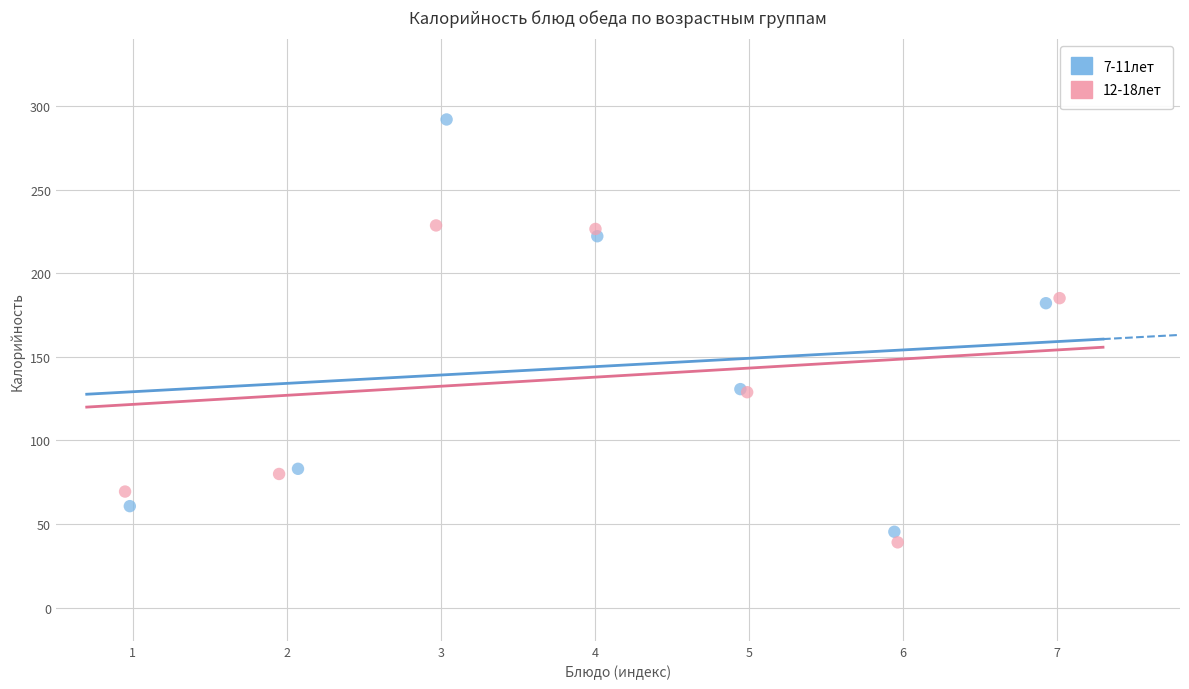

Which series has the largest Y range (max minus min)?

7-11лет